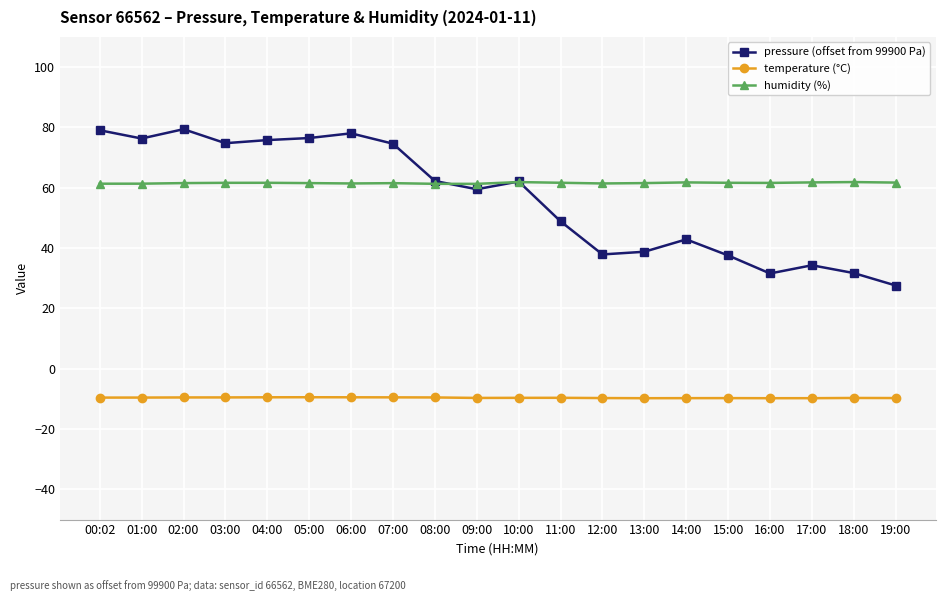

Rank the series at 11:00 from lowest to highest value.

temperature (°C), pressure (offset from 99900 Pa), humidity (%)